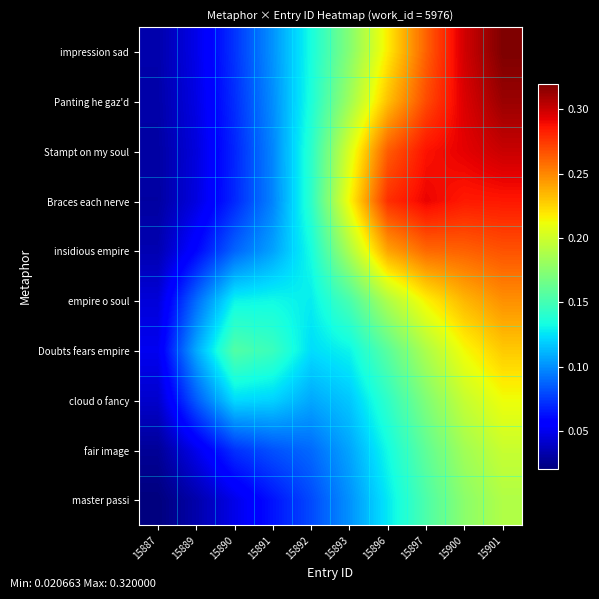

What is the total value across all series at 15896?

2.0